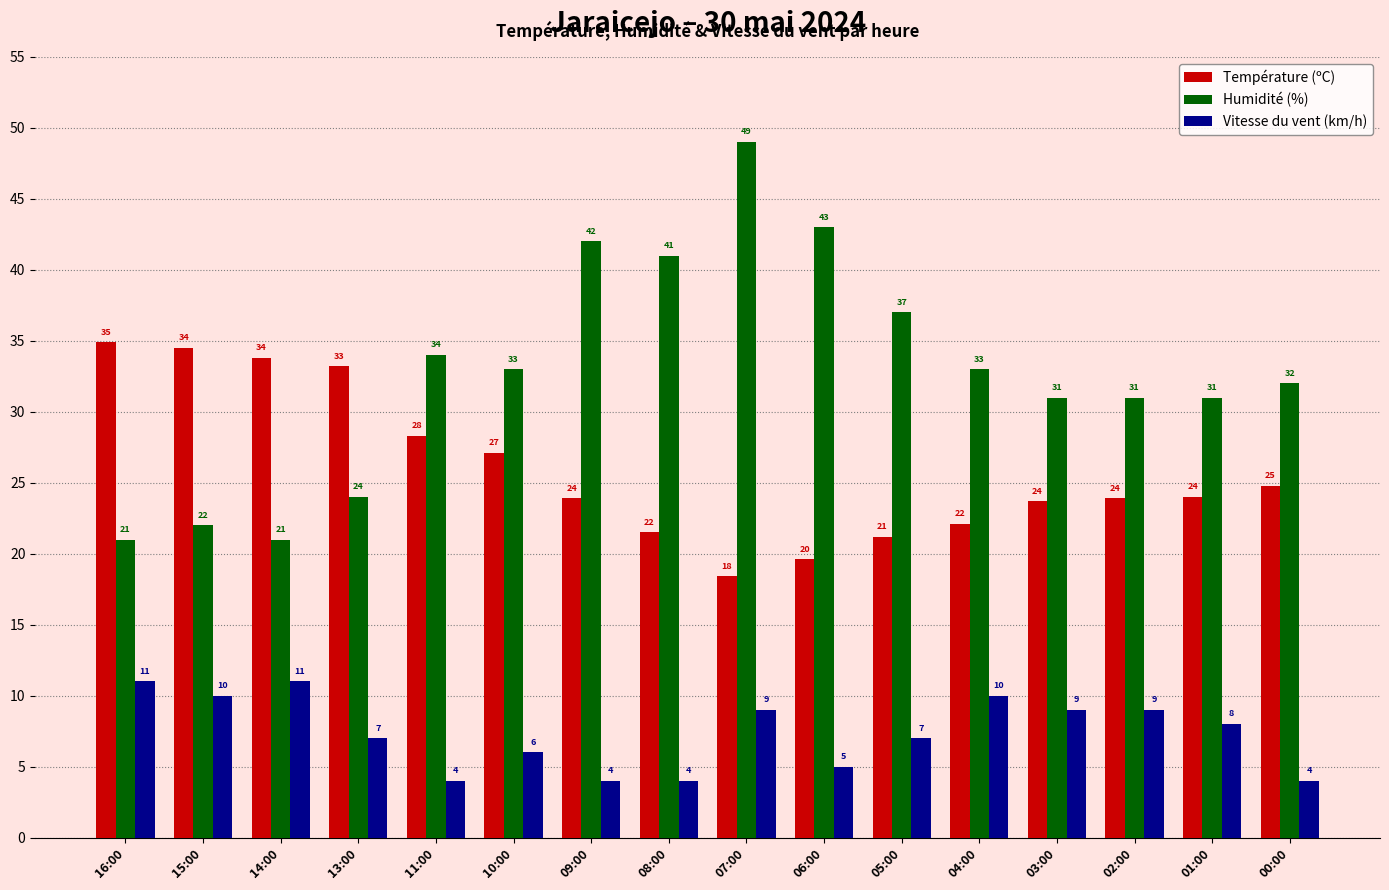

What is the total value across all series at 03:00?

63.7